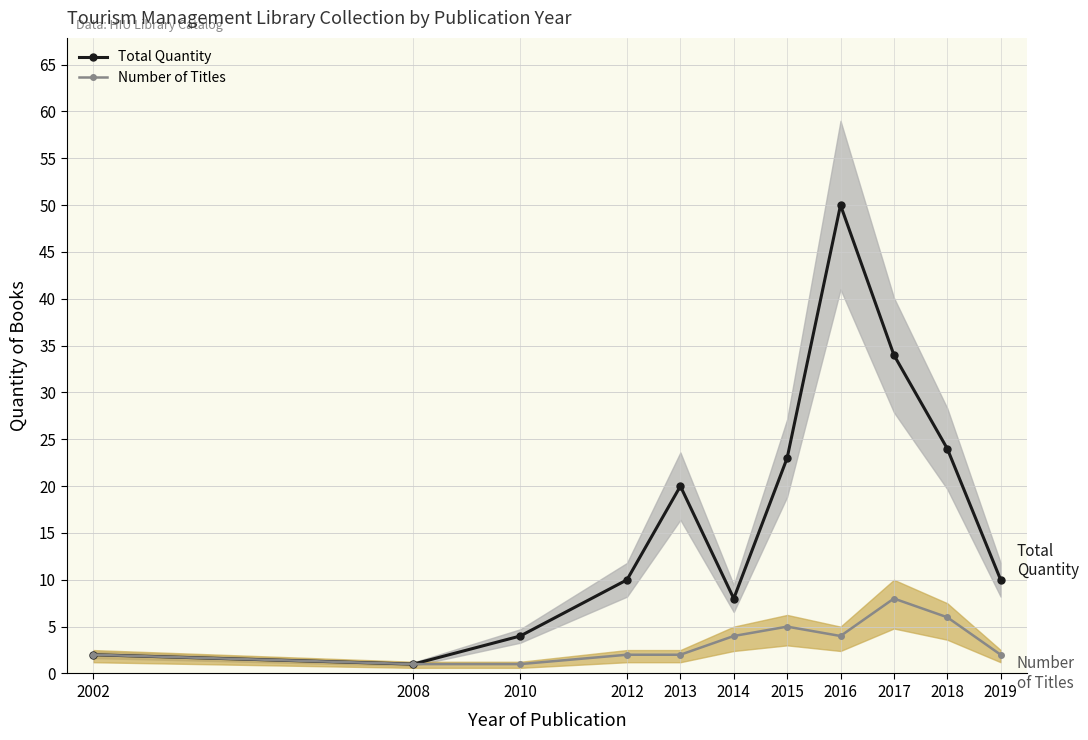

Reading left to right, list all the values displayed in this chart.

Total Quantity: 2	1	4	10	20	8	23	50	34	24	10
Number of Titles: 2	1	1	2	2	4	5	4	8	6	2